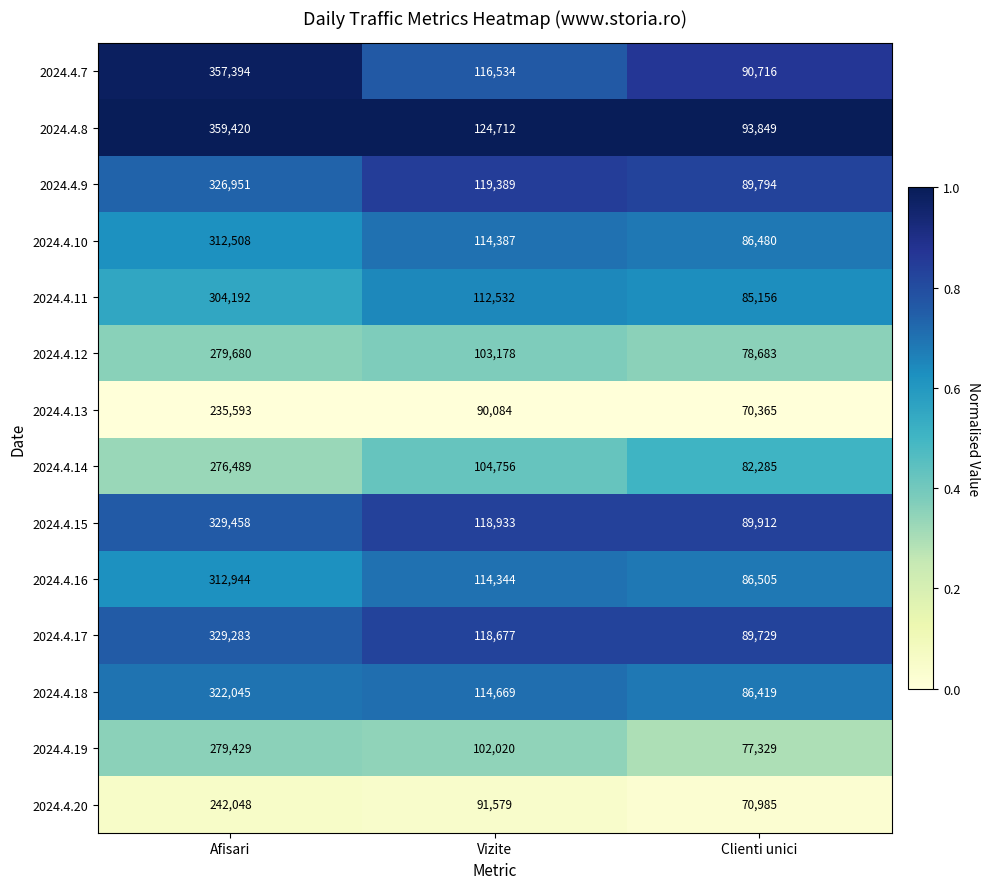

What is the spread (max minus min) of values at Afisari?

123827